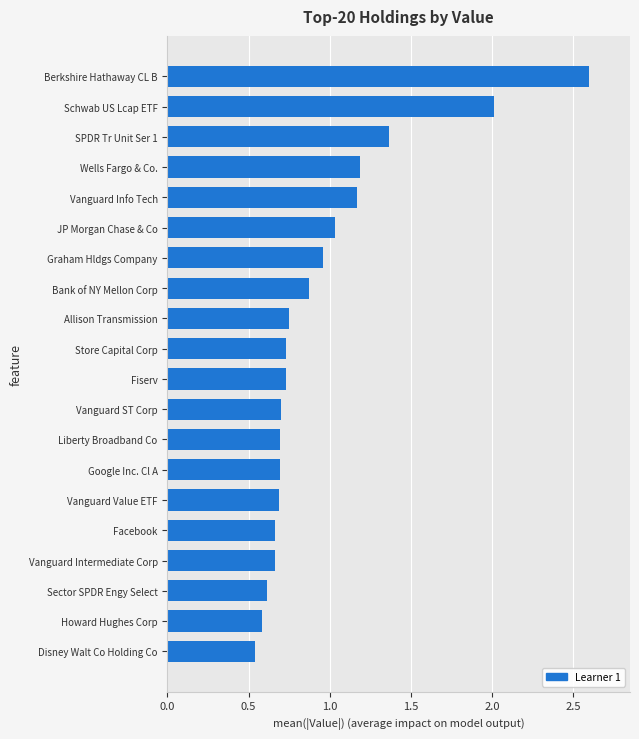

What is the sum of all values?

19.2